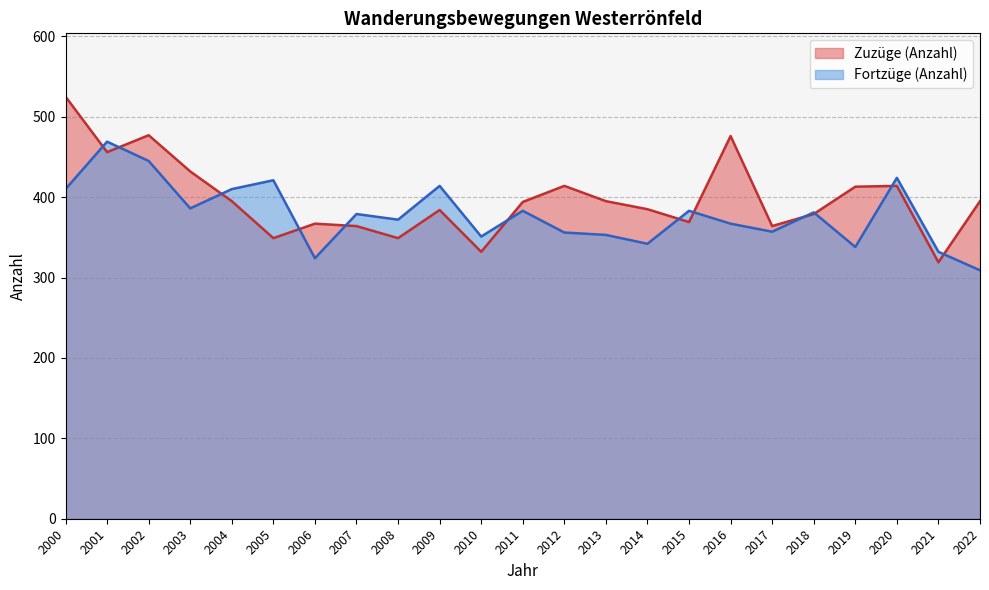

Between 2012 and 2017, which series saw the biggest shift?

Zuzüge (Anzahl)